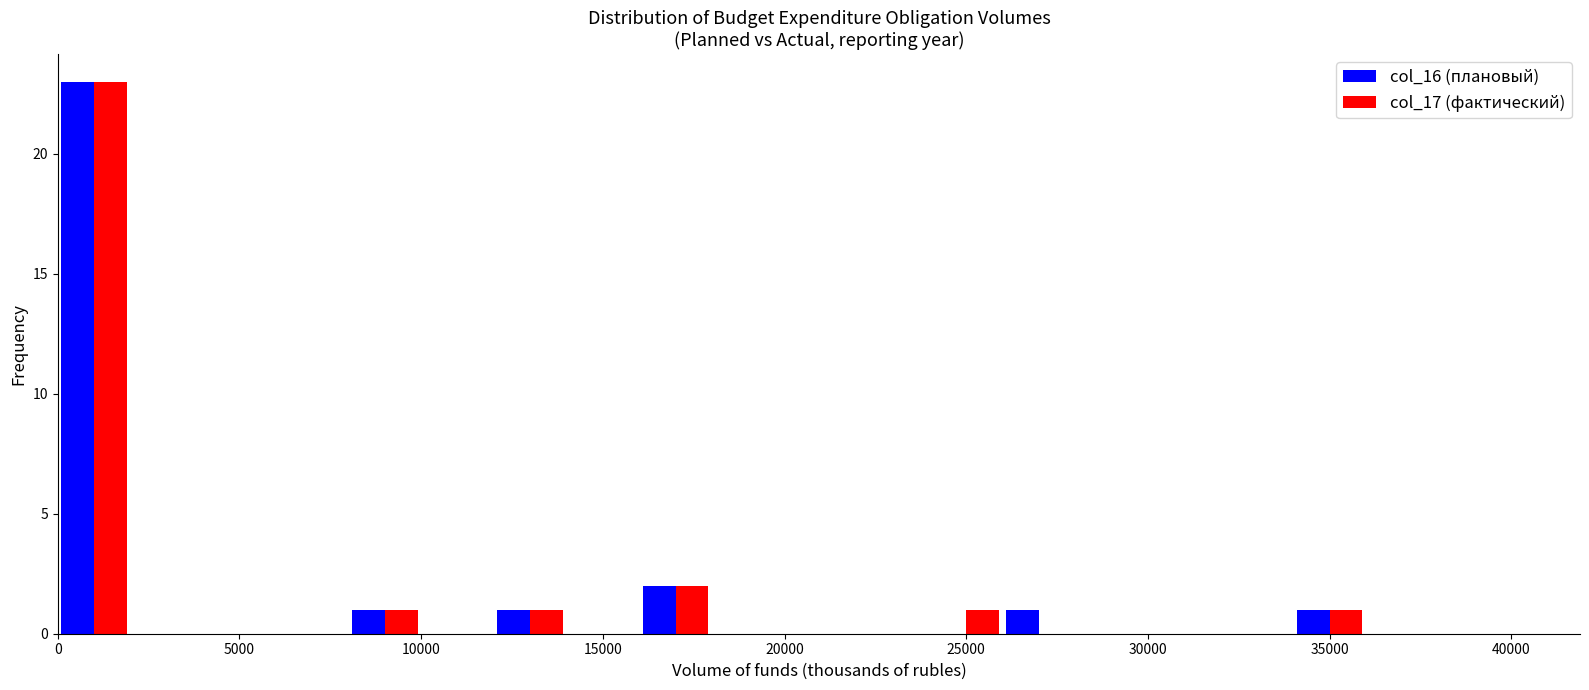

What is the height of the col_16 (плановый) bar covering 26000 to 28000 on the x-axis? The values are not printed on the chart, so give them approximately, as read against the axis.

1